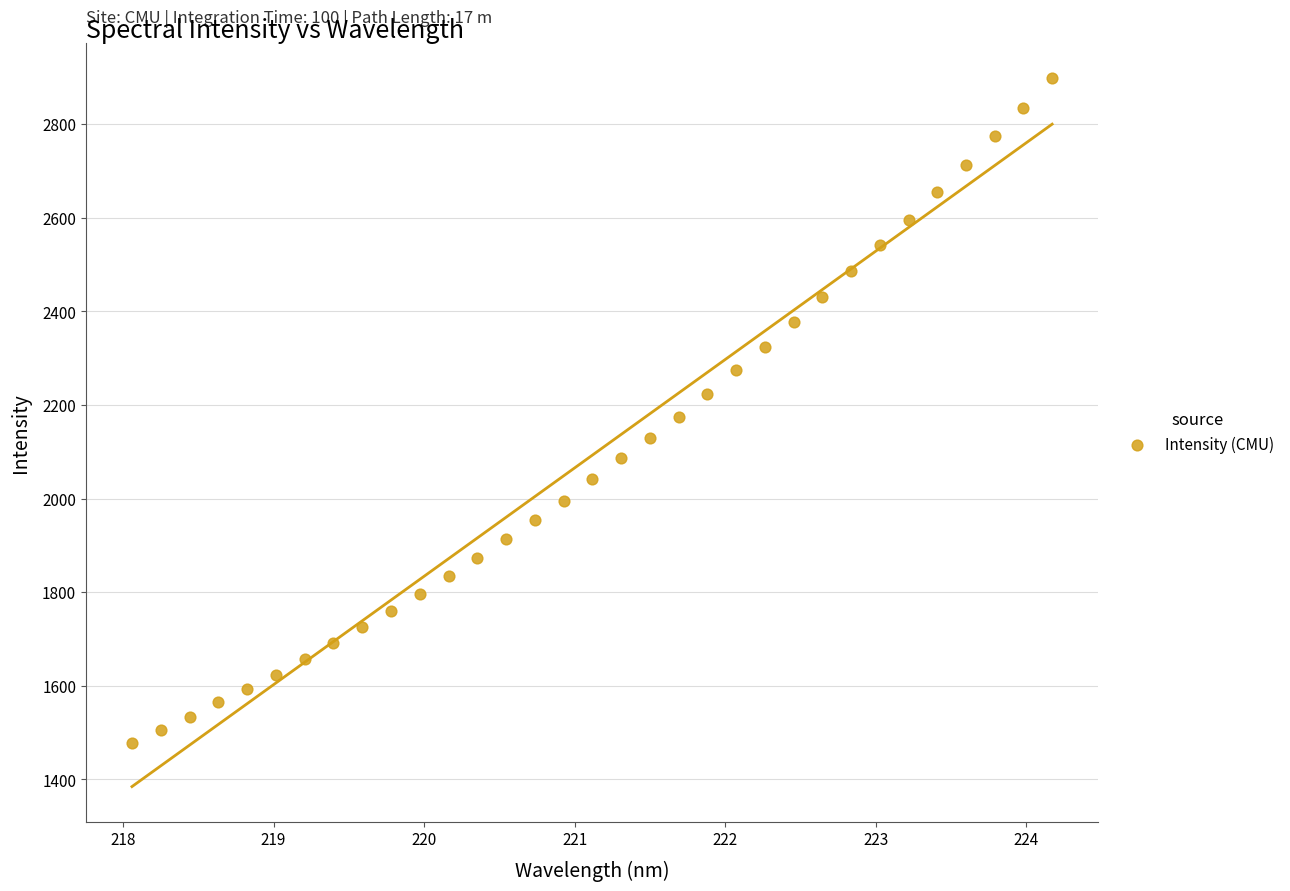

What is the range of Y values (max minus min)?

1419.6